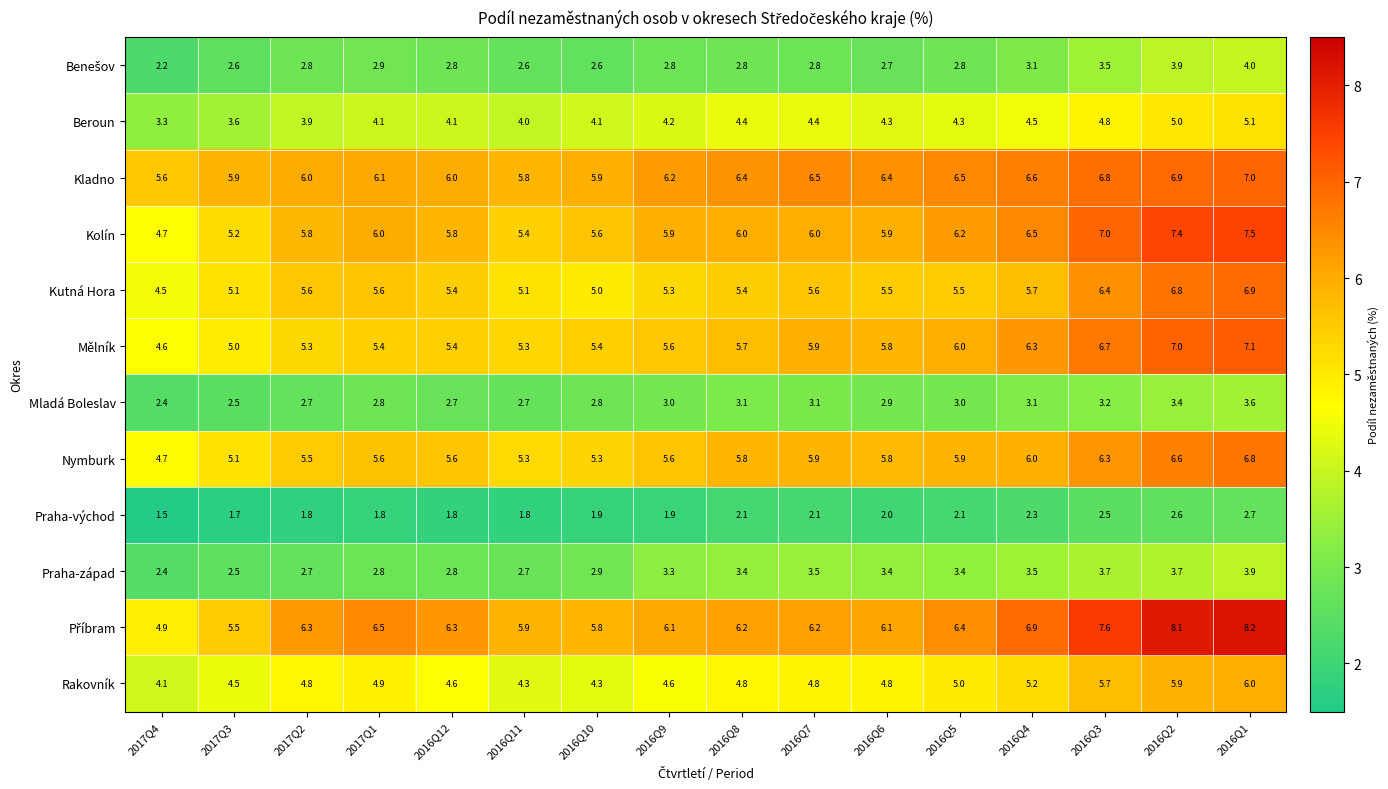

What is the spread (max minus min) of values at 2016Q11?

4.1